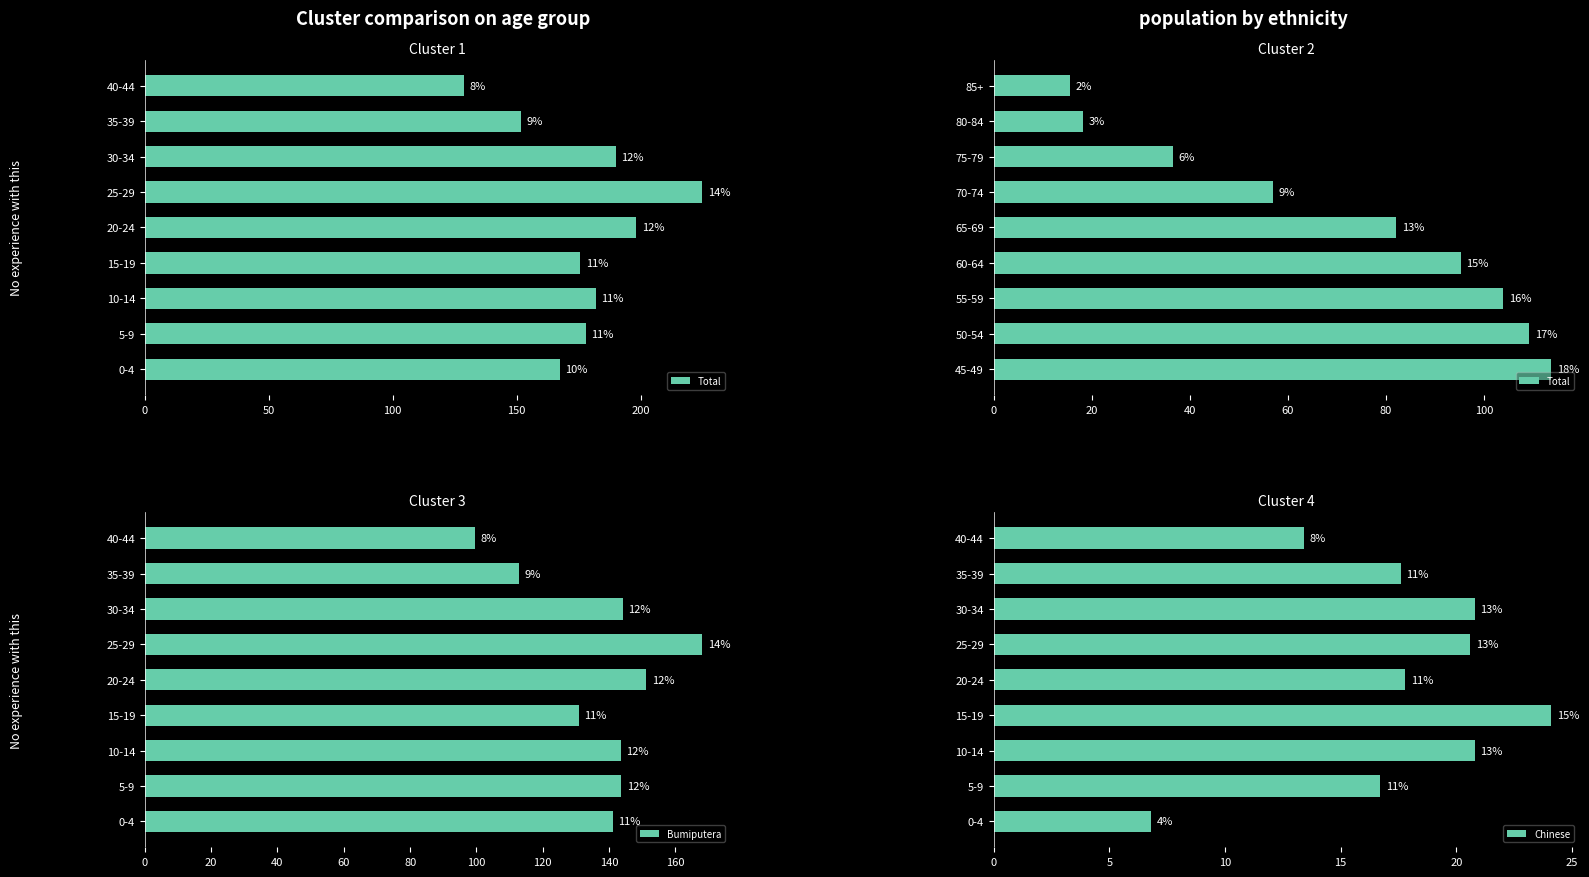

How many values in the Total series are below 82?

4